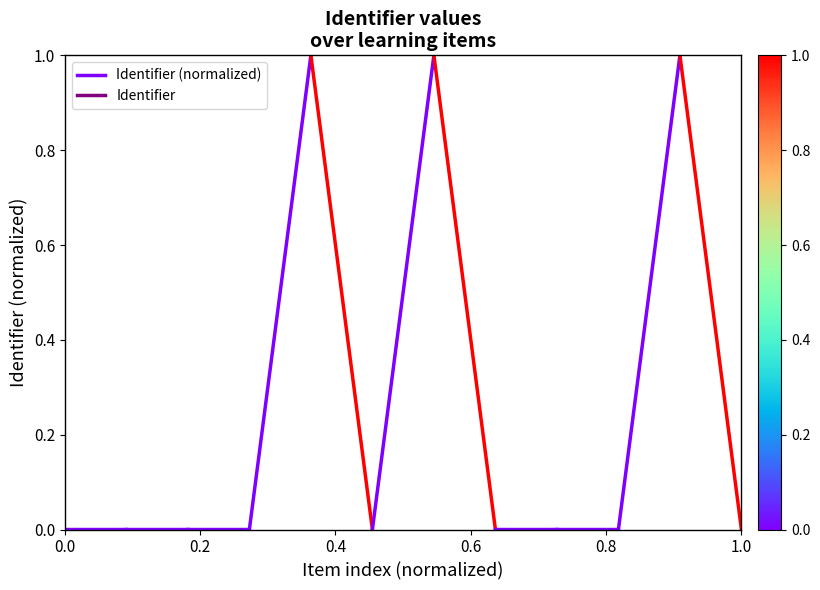

Is it true that the value at 0.2 is 0.0?

True